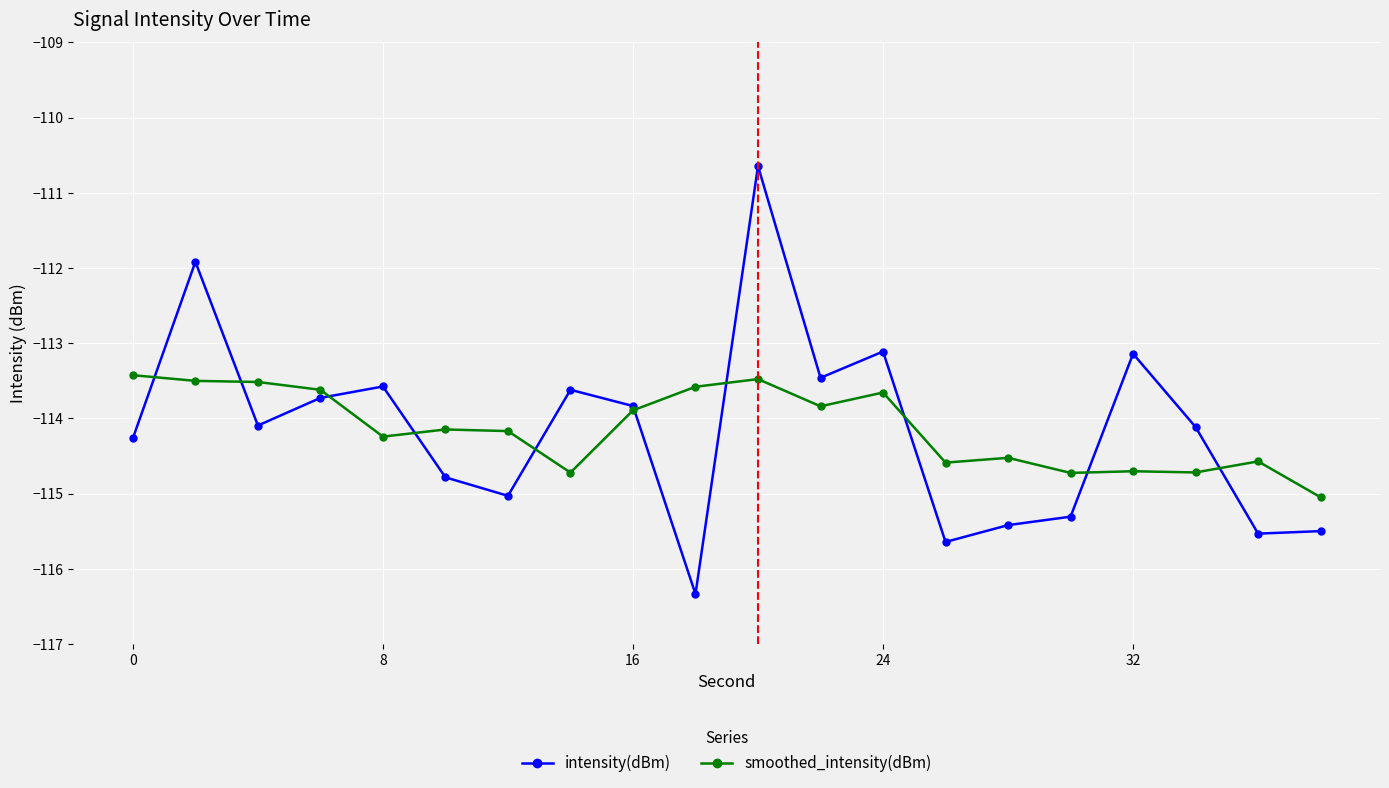

How many lines are shown in the chart?

2